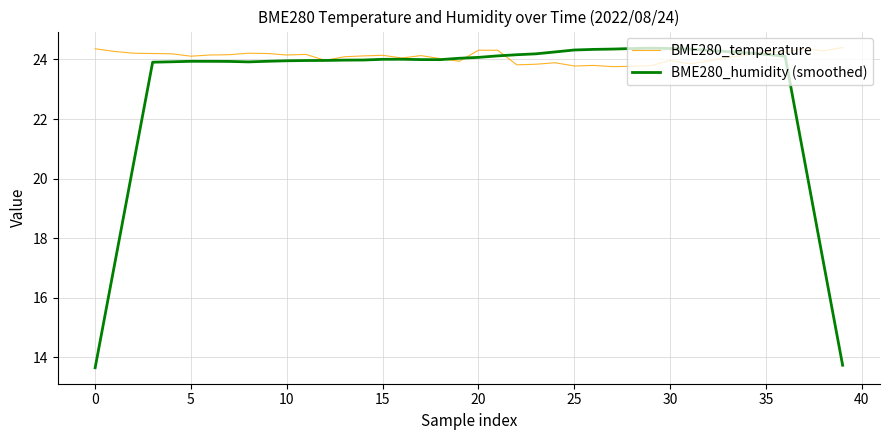

What is the maximum value shown in the chart?

24.4